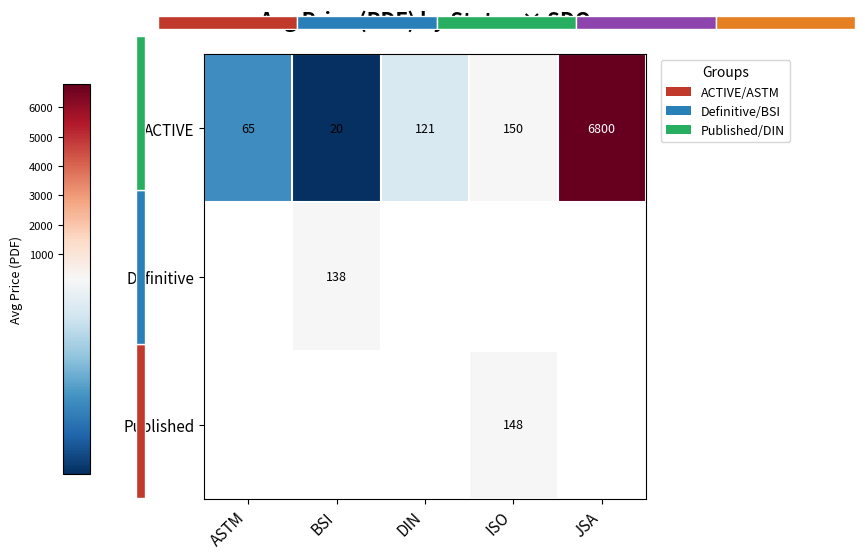

At how many categories does at least one series exceed 2578?

1